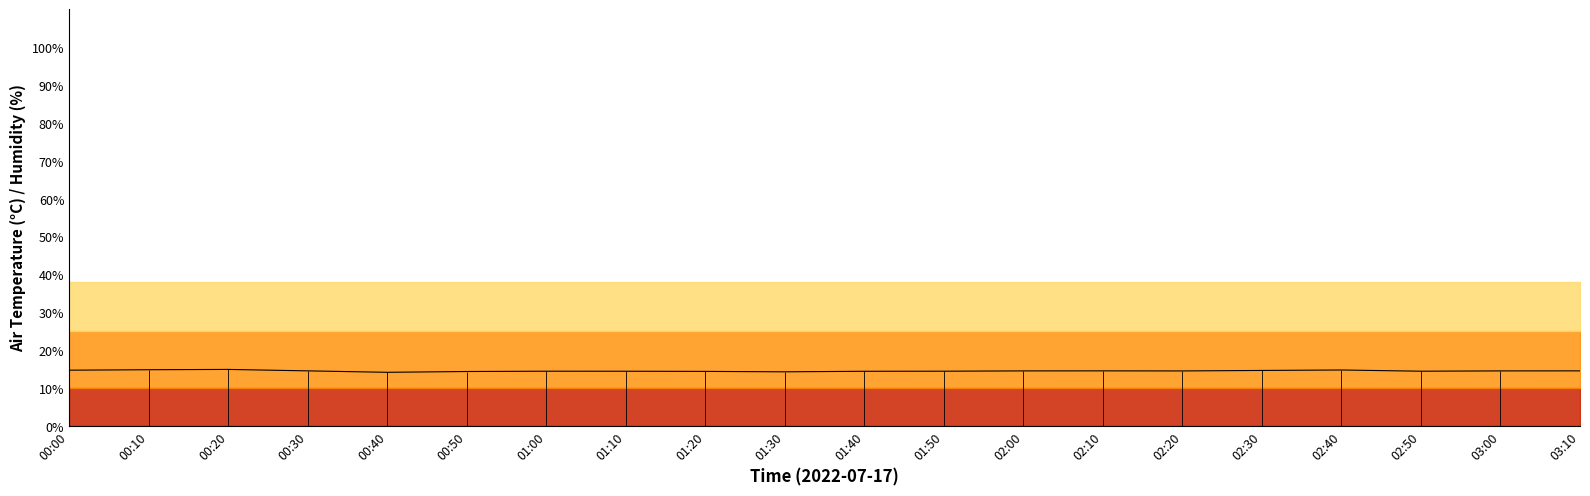

What is the change in value from 01:50 to 02:00?

+0.1